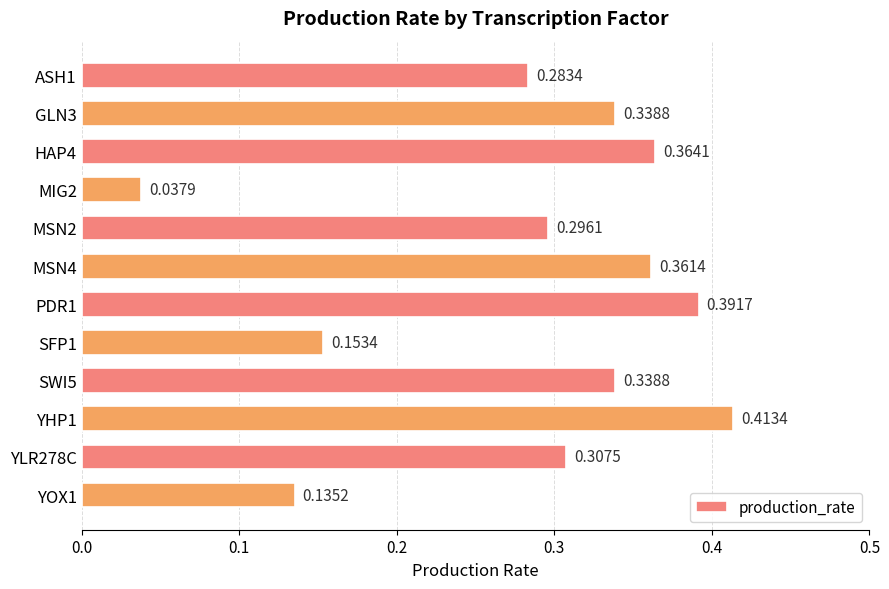

What is the sum of the values at MSN2 and ASH1?

0.6